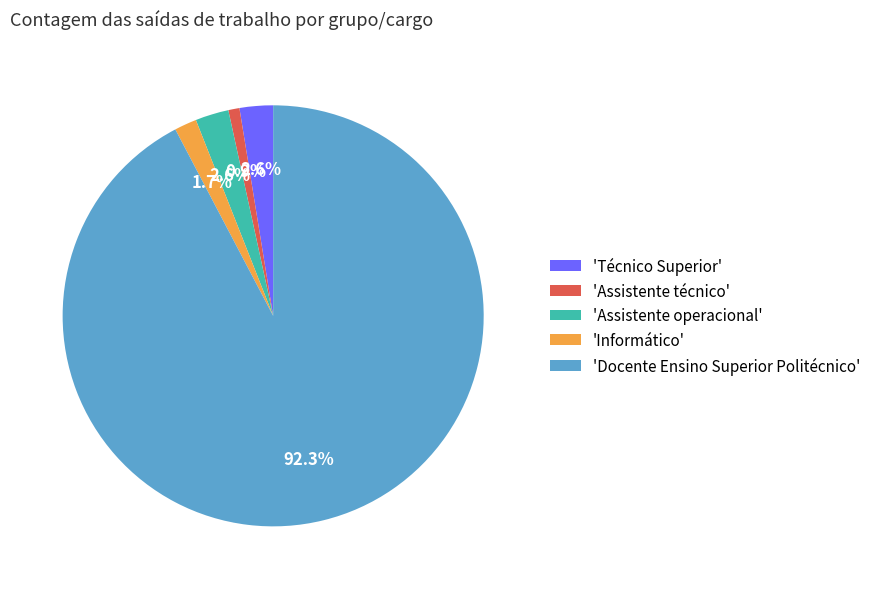

Which category has the biggest portion of the pie?

'Docente Ensino Superior Politécnico'